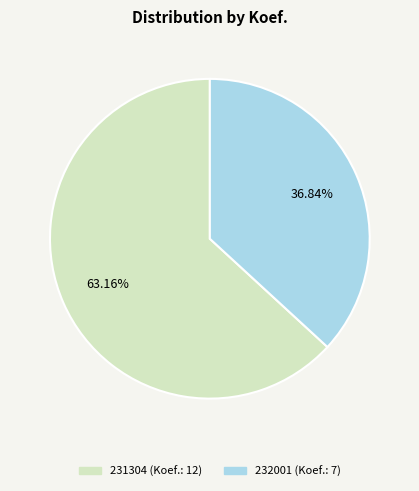

Between 231304 and 232001, which is larger?

231304